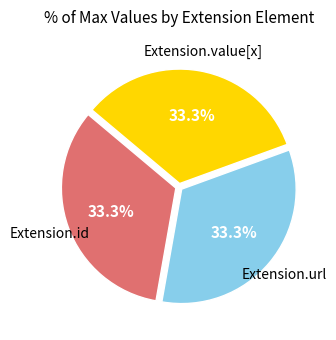

Is there a majority slice in this chart?

No